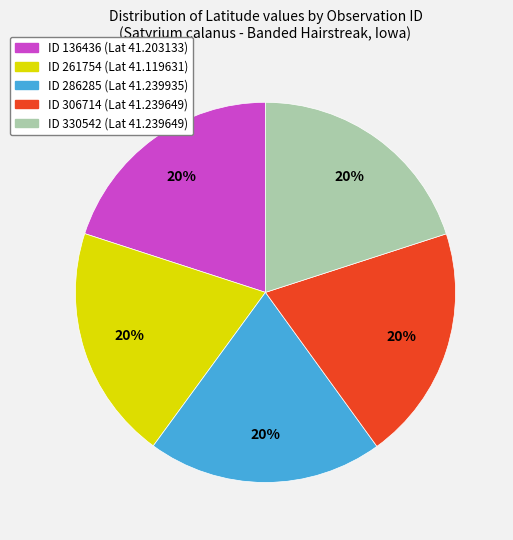

Does any single category account for the majority?

No